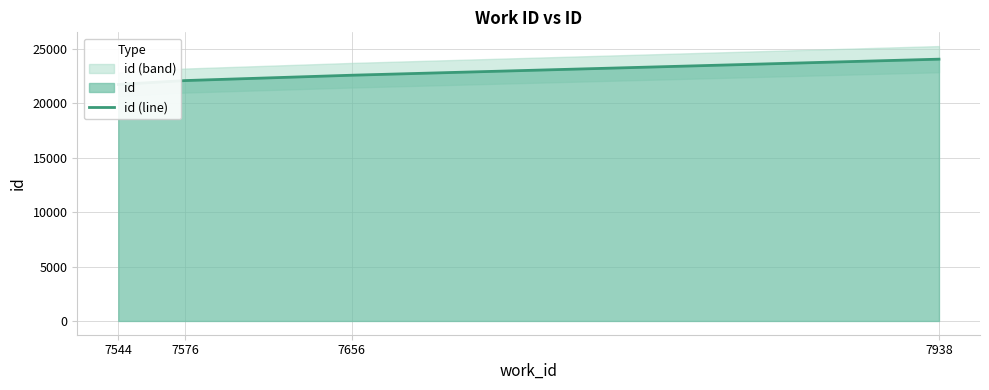

Is it true that the value at 7576 is 32863?

False